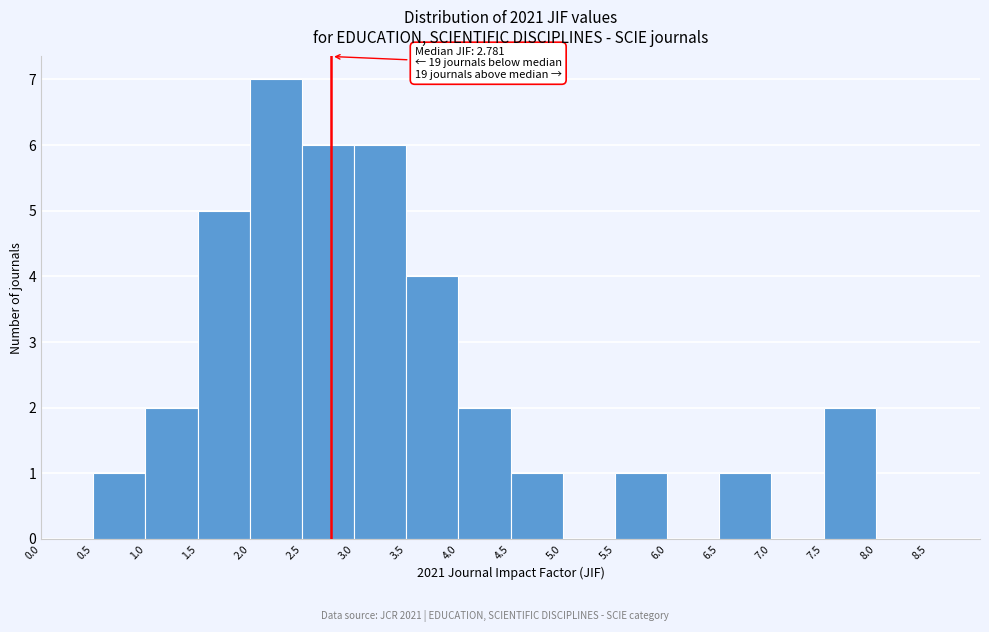

Which range on the x-axis has the tallest bar?

2.0 to 2.5